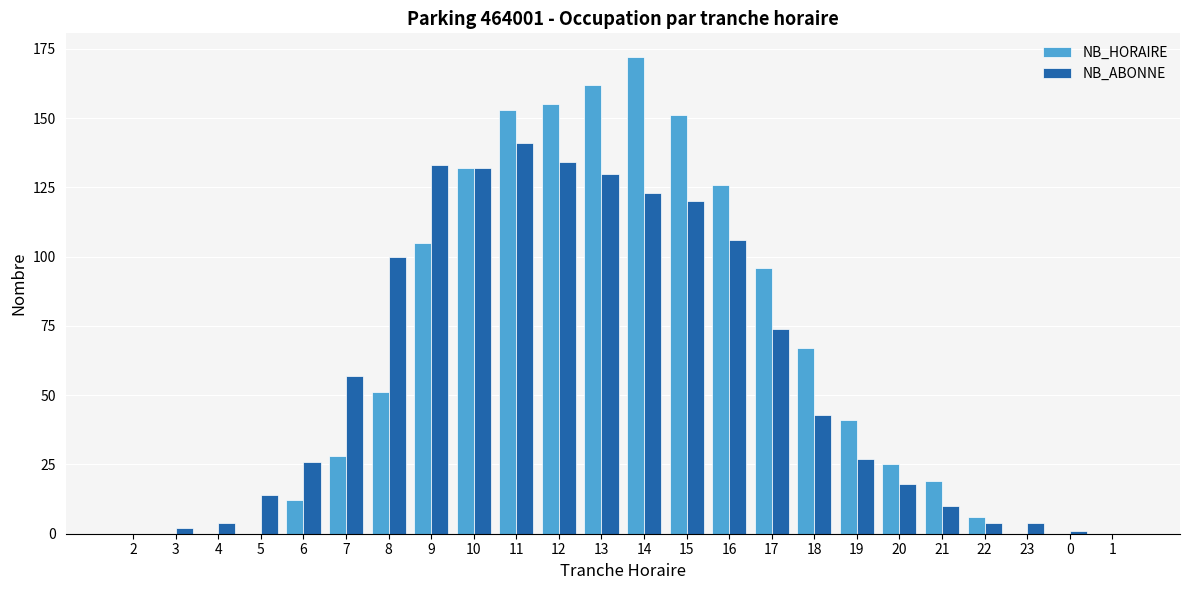

Reading right to left, extract all data points from this chart.

NB_HORAIRE: 0	0	0	6	19	25	41	67	96	126	151	172	162	155	153	132	105	51	28	12	0	0	0	0
NB_ABONNE: 0	1	4	4	10	18	27	43	74	106	120	123	130	134	141	132	133	100	57	26	14	4	2	0